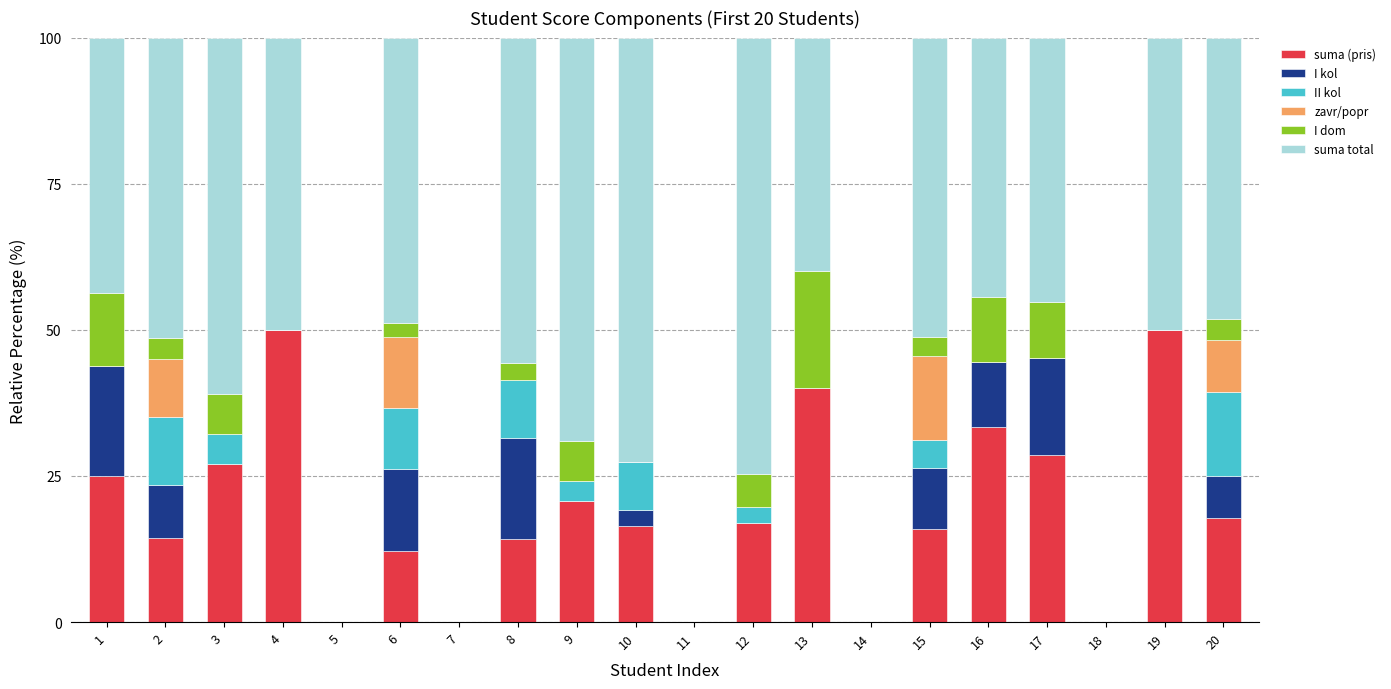

Are the bars horizontal?

No